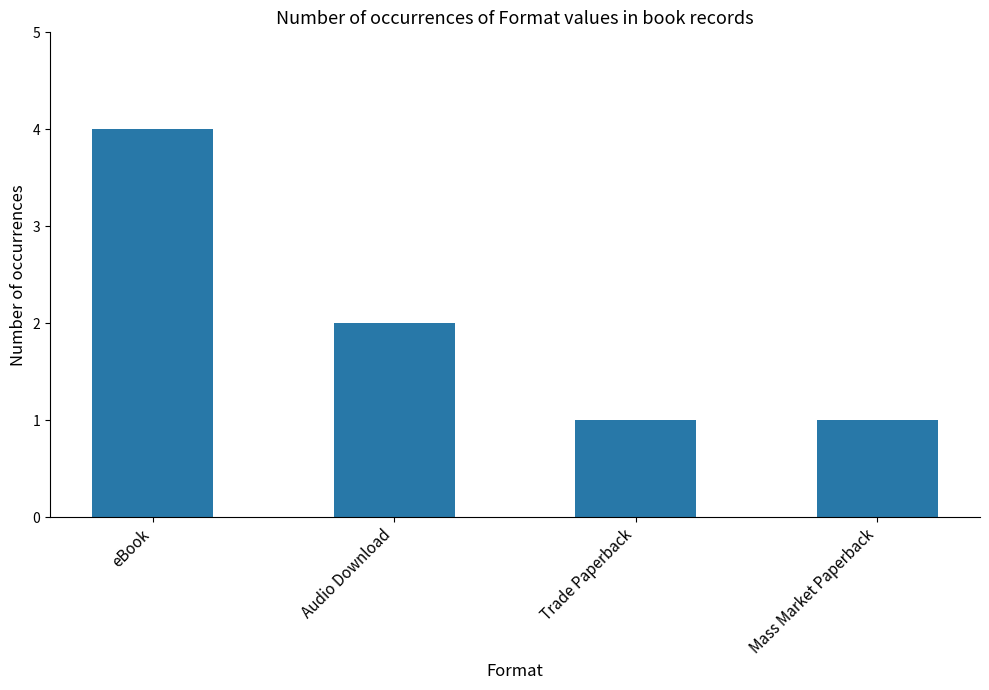

Does the chart contain stacked bars?

No